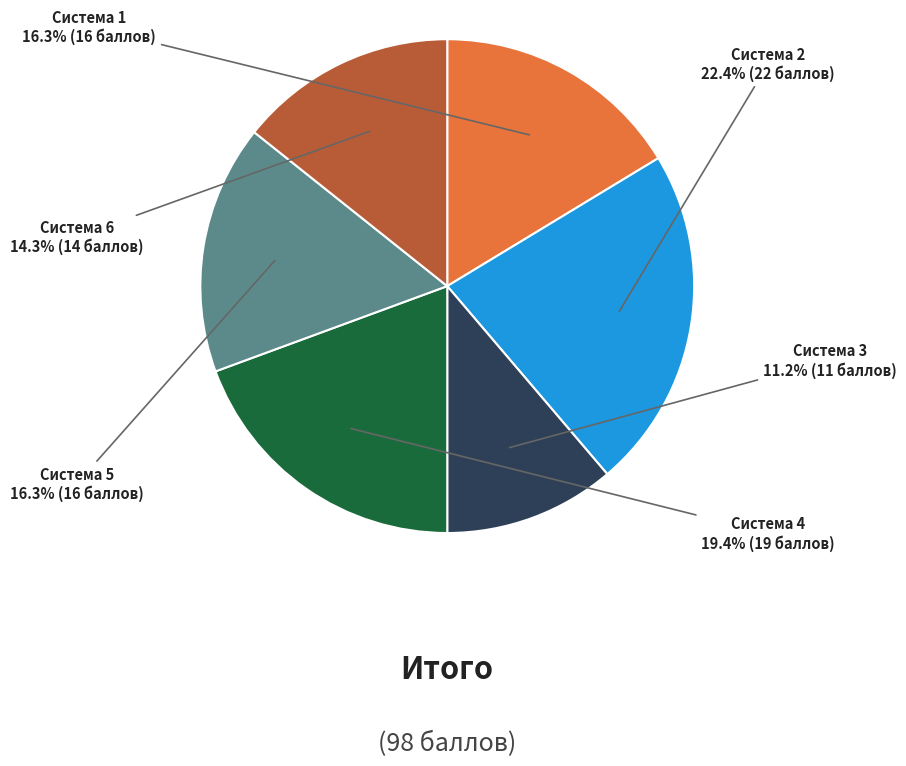

To the nearest percent, what is the difference between the Система 5 and Система 2 slice percentages?

6%